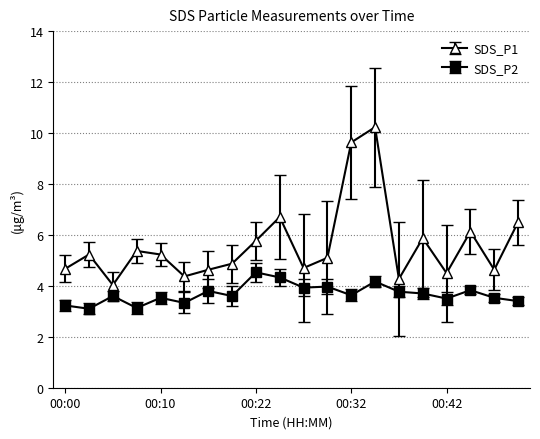

What is the difference between the second highest and minimum values in the SDS_P1 series?

5.6